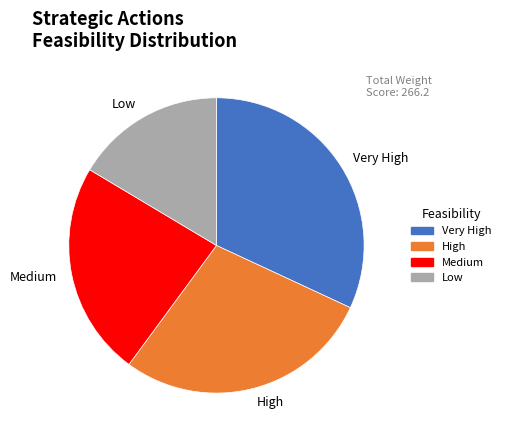

Rank the categories by value from lowest to highest.

Low, Medium, High, Very High